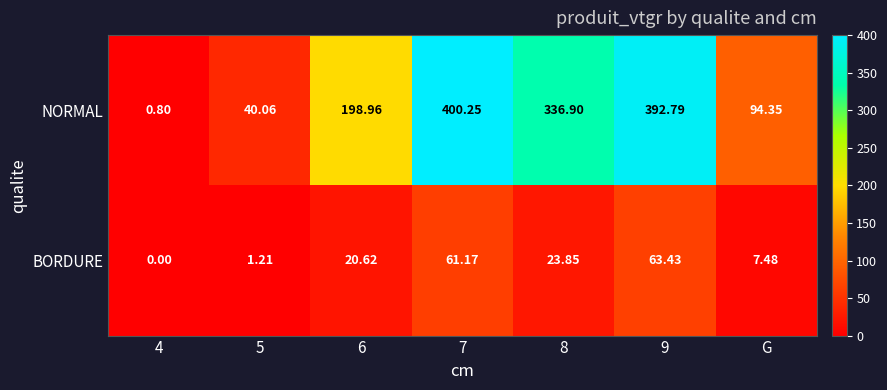

Between 5 and 6, which series saw the biggest shift?

NORMAL